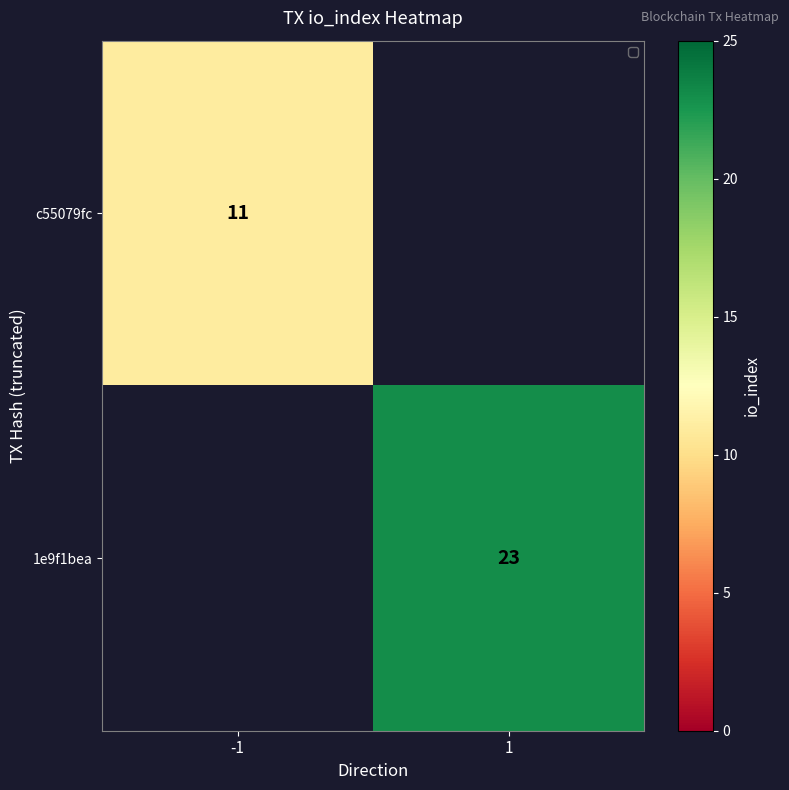

Count the number of data series in this chart.

2